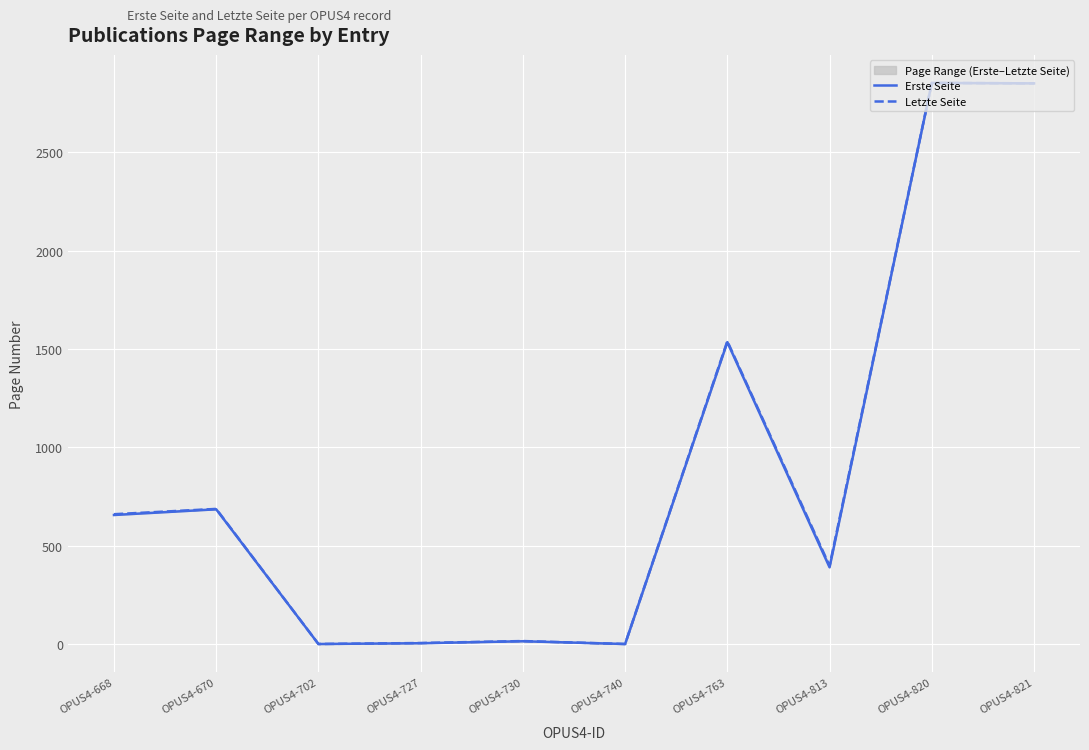

True or false: Erste Seite and Letzte Seite intersect in this chart.

False